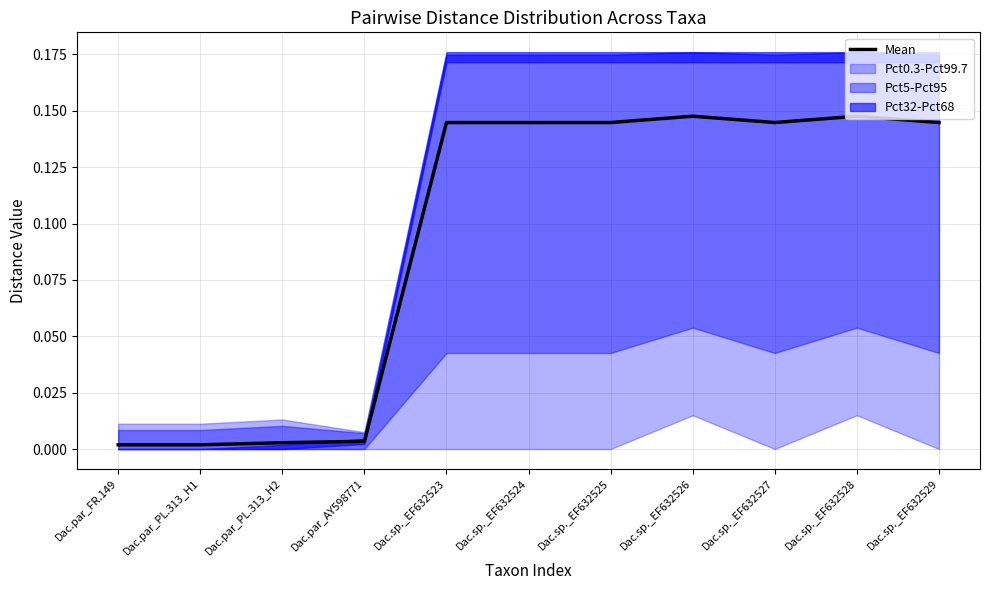

List the labels in order of value, largest first.

Dac.sp._EF632526, Dac.sp._EF632528, Dac.sp._EF632523, Dac.sp._EF632524, Dac.sp._EF632525, Dac.sp._EF632527, Dac.sp._EF632529, Dac.par_AY598771, Dac.par_PL.313_H2, Dac.par_FR.149, Dac.par_PL.313_H1